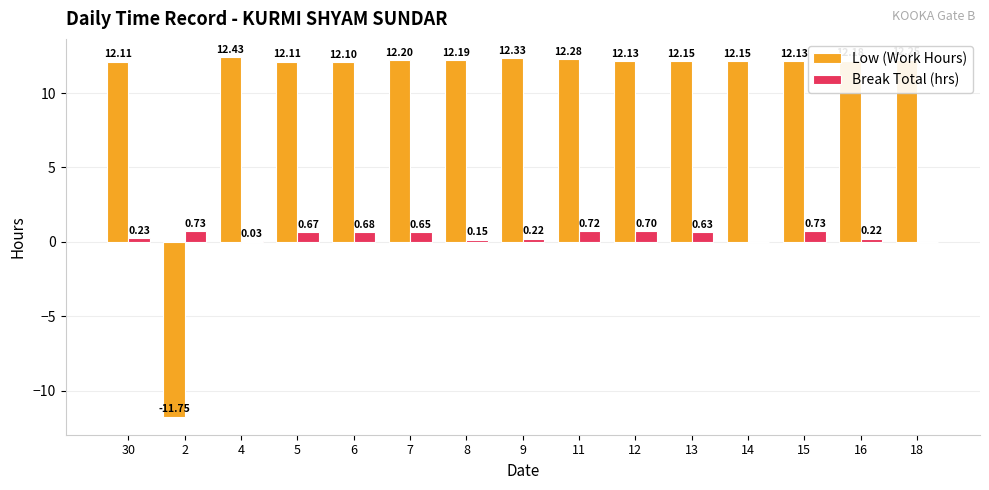

What is the sum of the Low (Work Hours) values at 12 and 7?

24.3